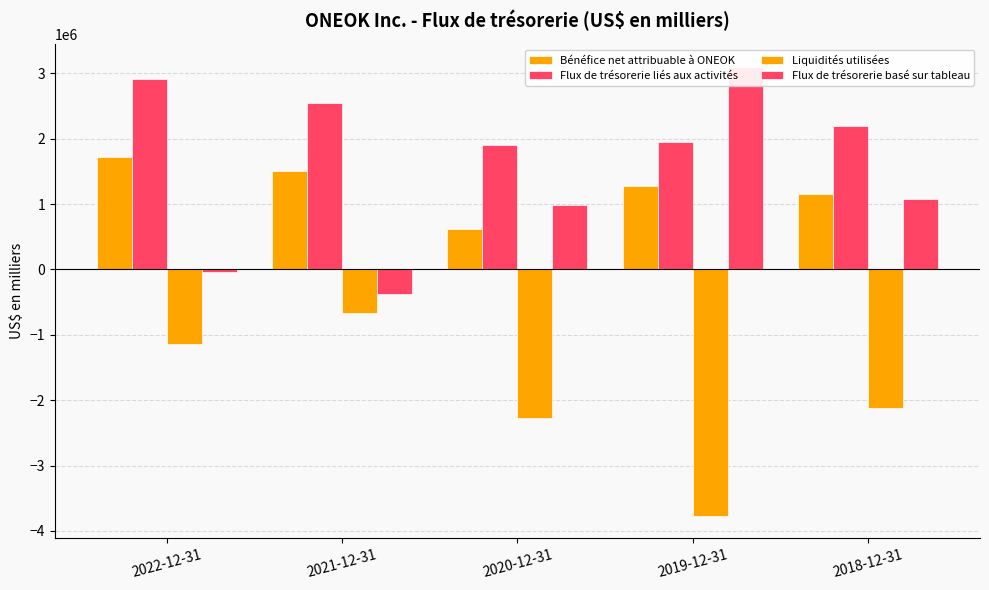

What is the difference between the highest and lowest values at 2020-12-31?

4169597